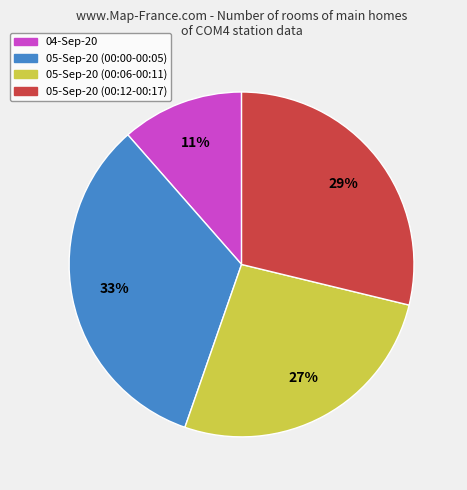

Is there any slice that represents more than half of the pie?

No